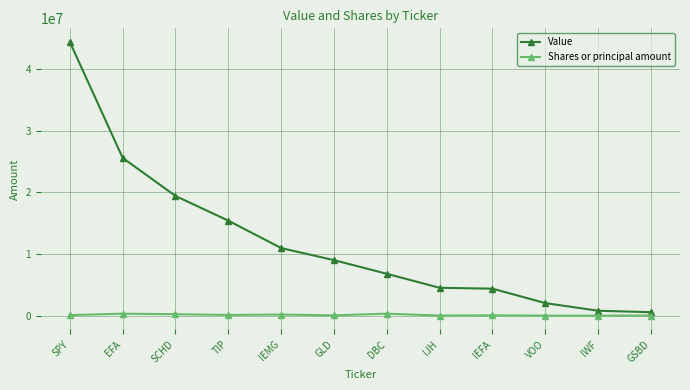

Rank the series by their average value, from highest to lowest.

Value, Shares or principal amount